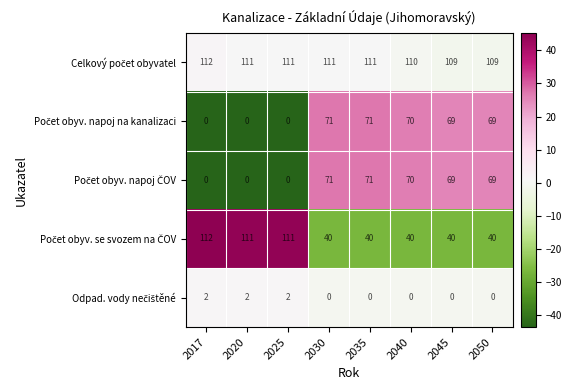

What is the difference between the highest and lowest values at 2045?

109